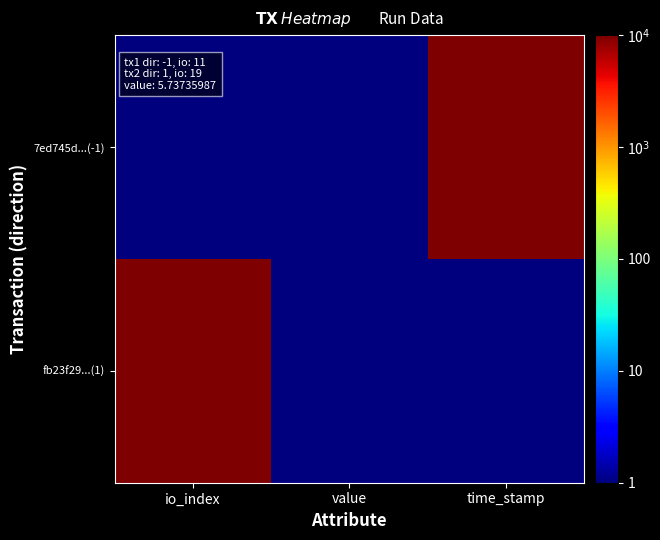

Between io_index and time_stamp, which series saw the biggest shift?

7ed745d...(-1)